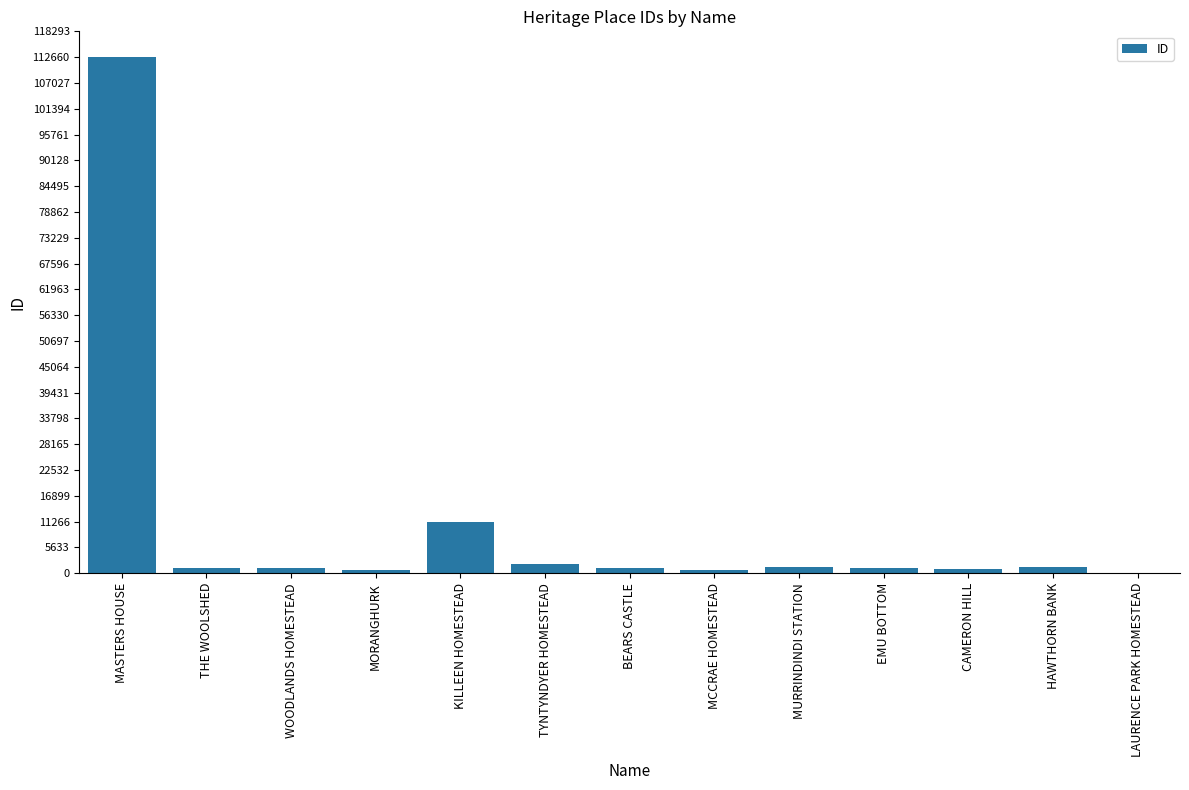

Are the bars horizontal?

No